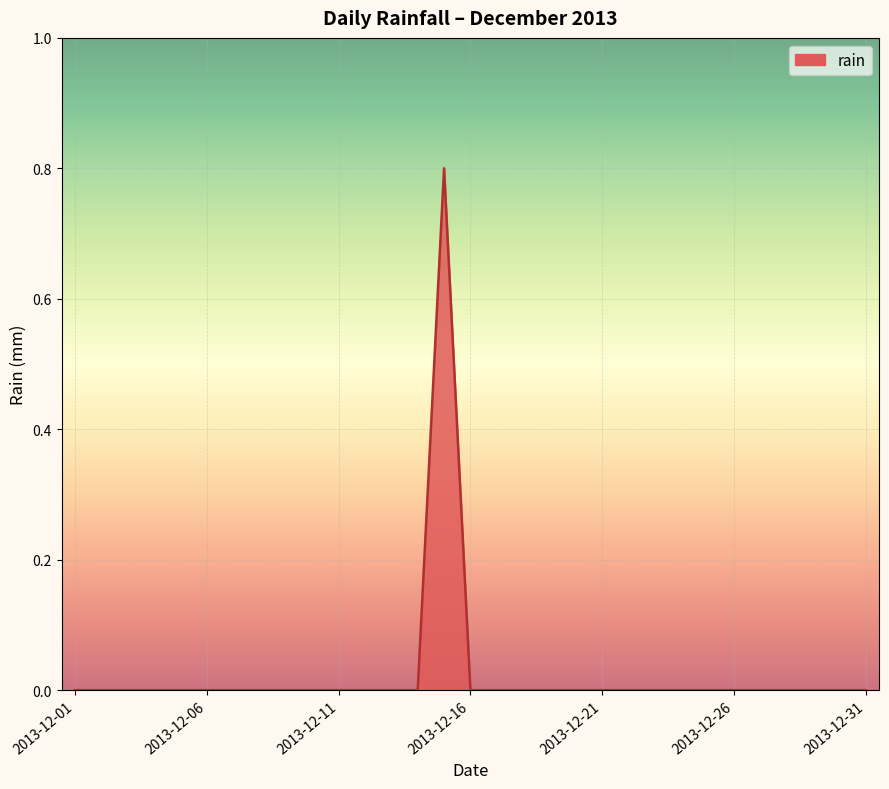

What is the difference between the maximum and minimum values?

0.8